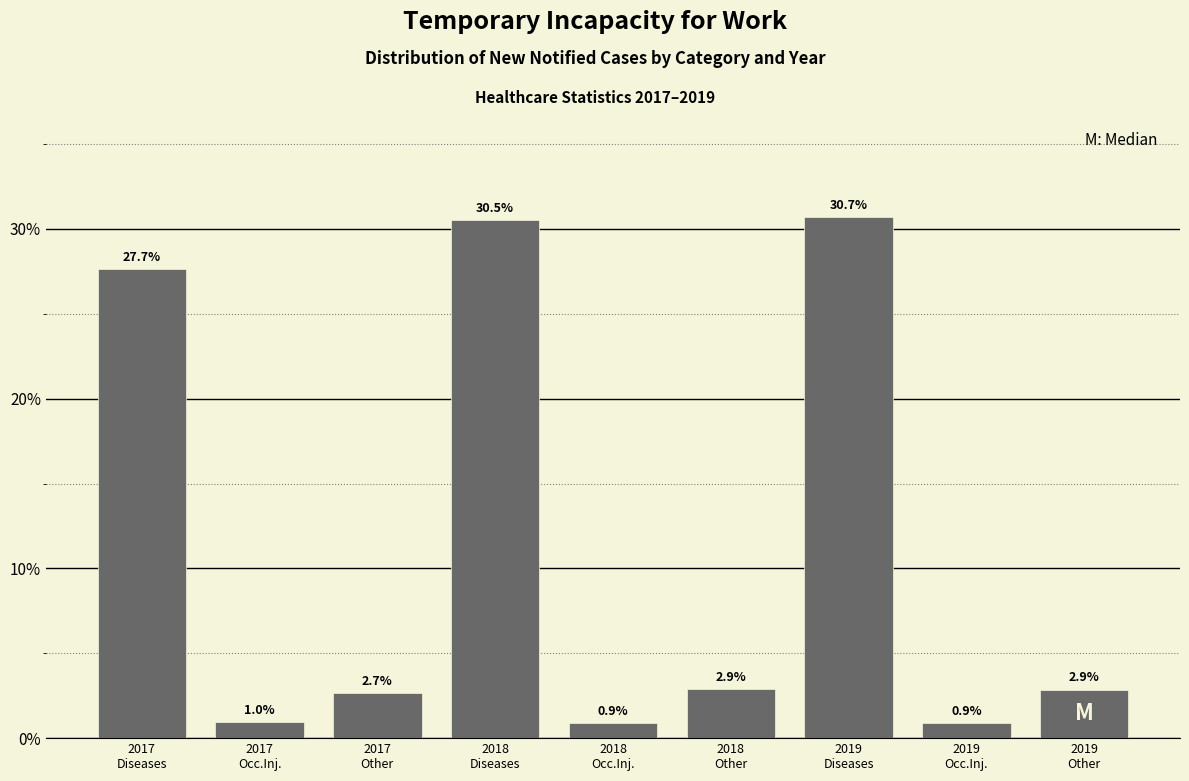

Reading right to left, transcribe all the data shown in this chart.

2.9	0.9	30.7	2.9	0.9	30.5	2.7	1.0	27.7